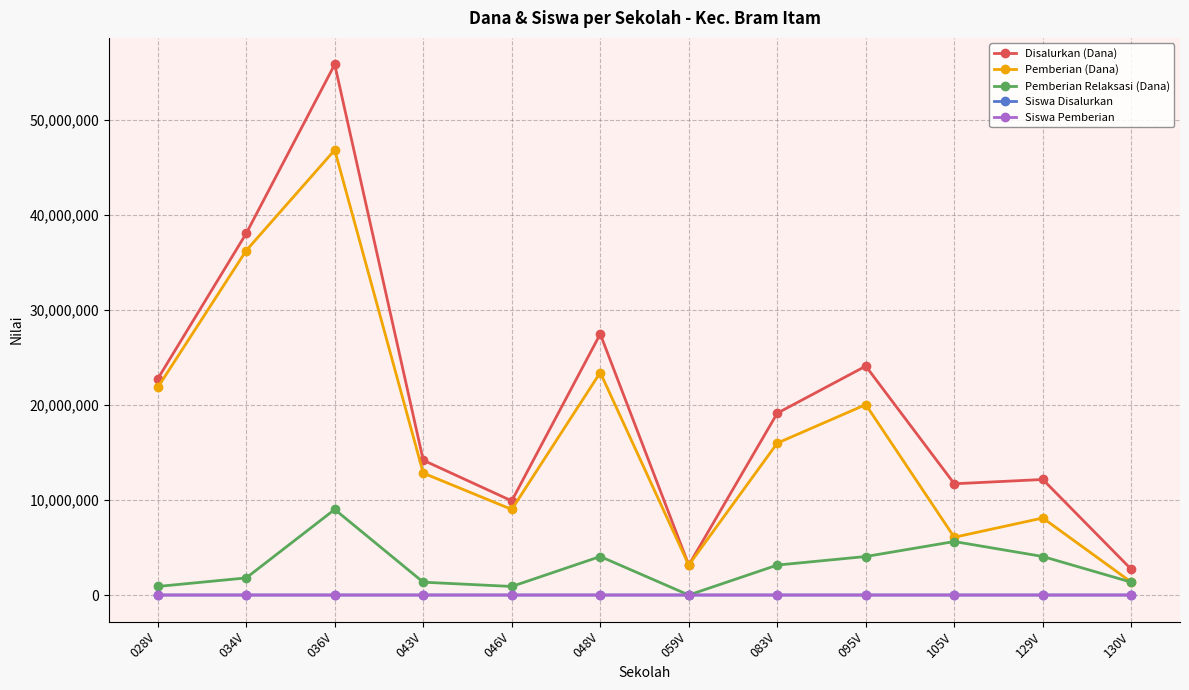

Does the chart display data point markers on the line(s)?

Yes